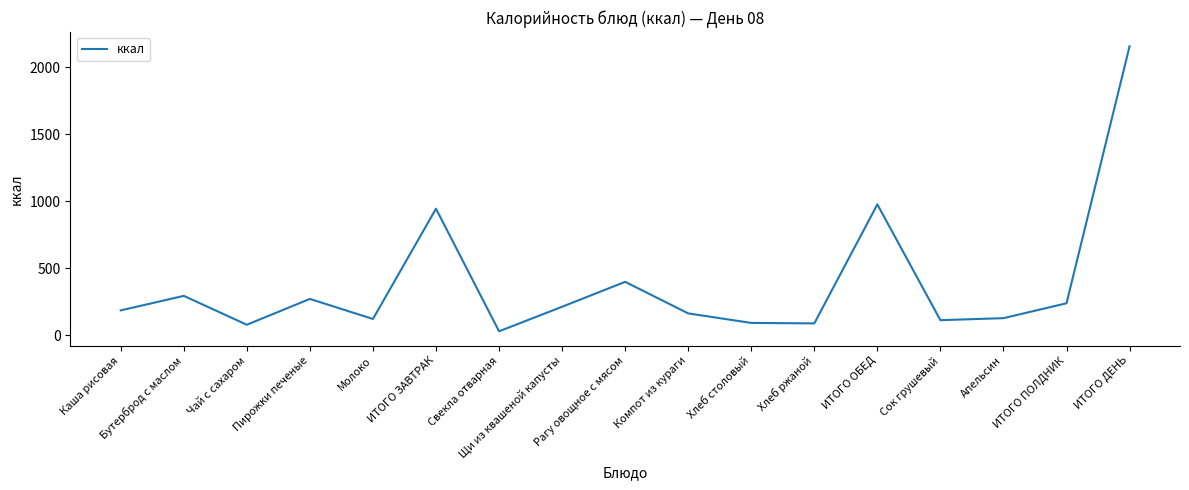

What is the difference between the second highest and second lowest values?

898.4